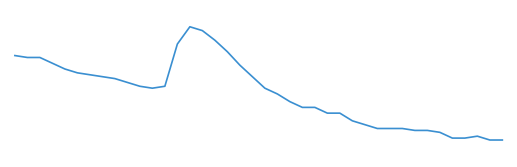

Reading right to left, extract all data points from this chart.

4.3	4.3	4.3	4.3	4.3	4.3	4.4	4.4	4.4	4.4	4.4	4.4	4.4	4.5	4.5	4.5	4.5	4.5	4.5	4.6	4.6	4.7	4.8	4.8	4.9	4.9	4.8	4.6	4.6	4.6	4.6	4.6	4.6	4.7	4.7	4.7	4.7	4.7	4.7	4.8